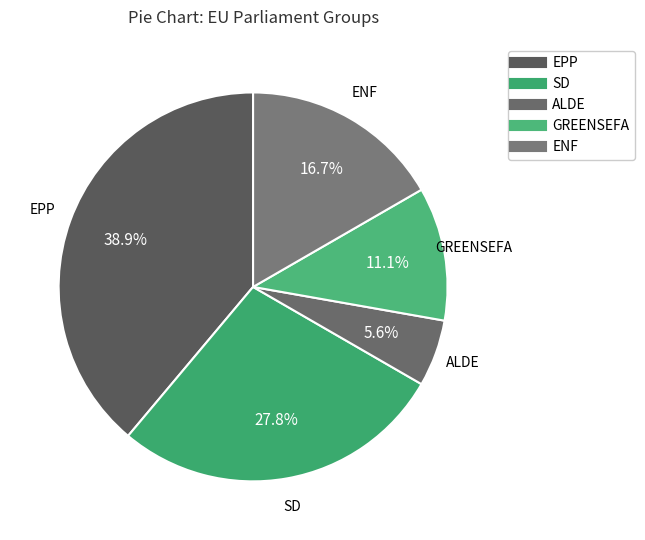

Is it true that SD is 38% of the pie?

False